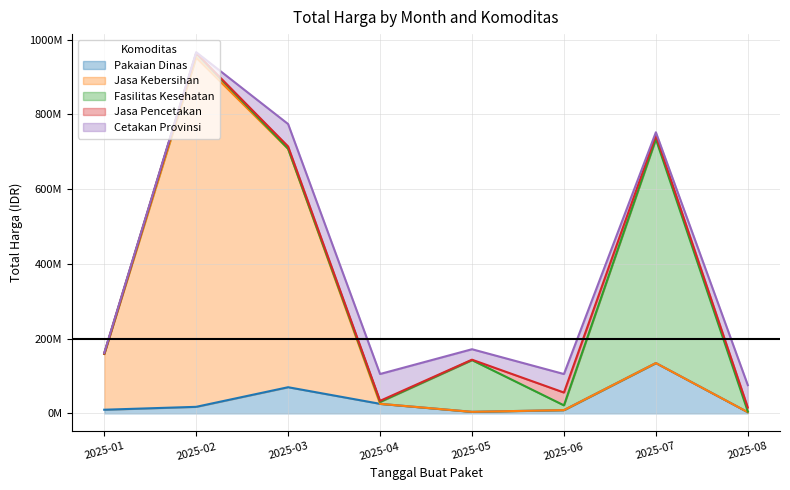

True or false: Pakaian Dinas has a value of 16399447 at 2025-03.

False